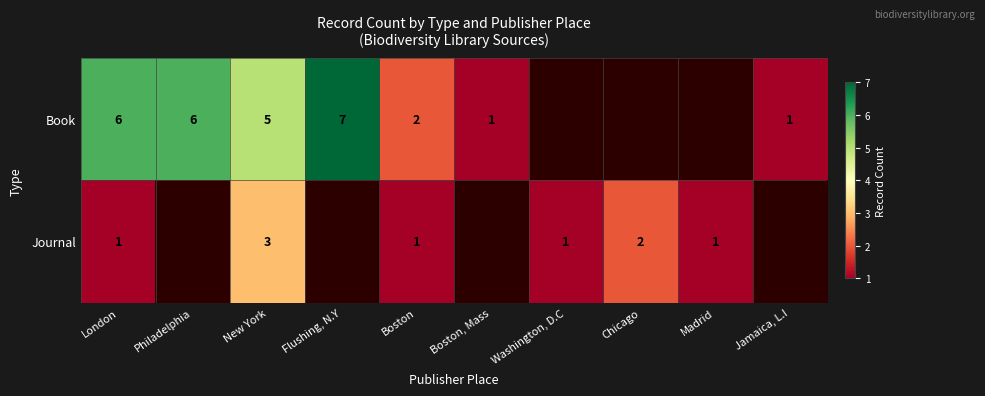

True or false: Journal has a value of 4 at New York.

False